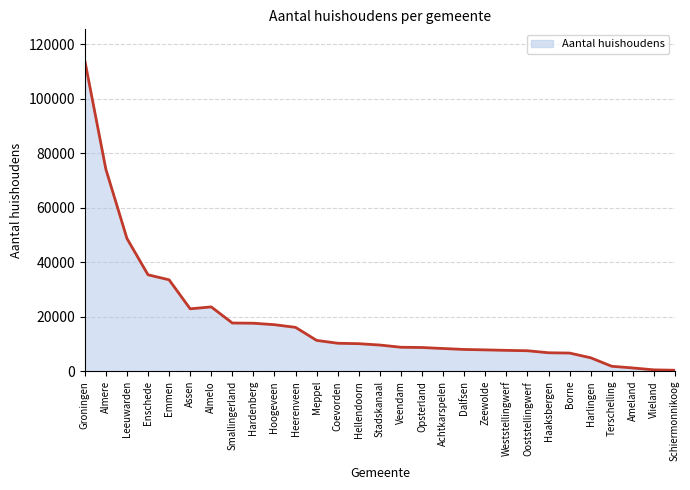

What position from the left is Ameland?

27